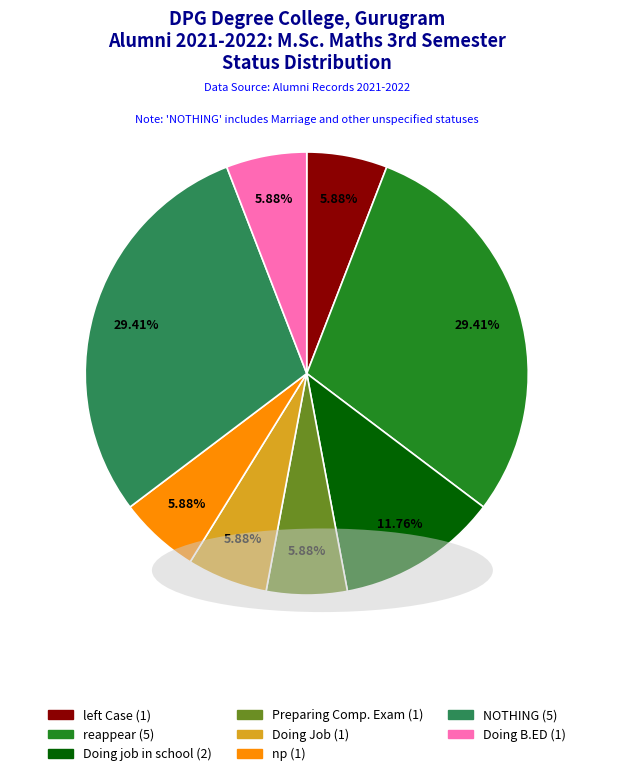

Is there a majority slice in this chart?

No